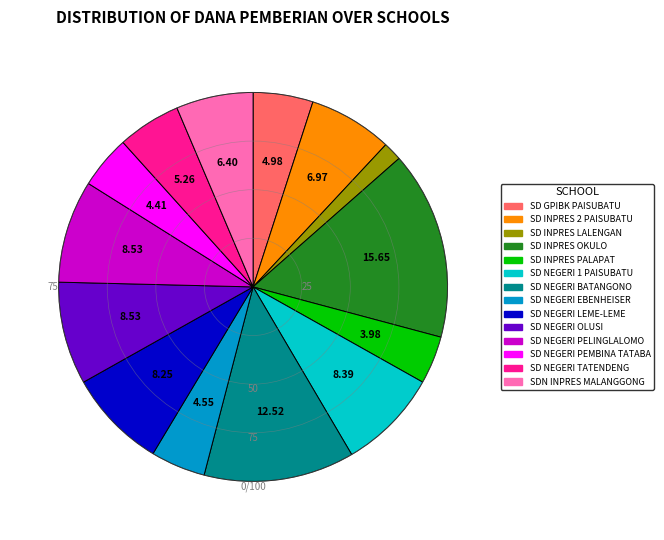

What is the ratio of the value at SD NEGERI LEME-LEME to the value at SD INPRES PALAPAT?

2.1